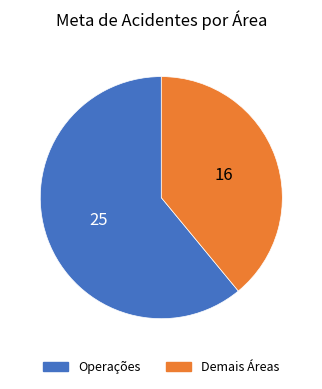

Is it true that Demais Áreas is 39% of the pie?

True